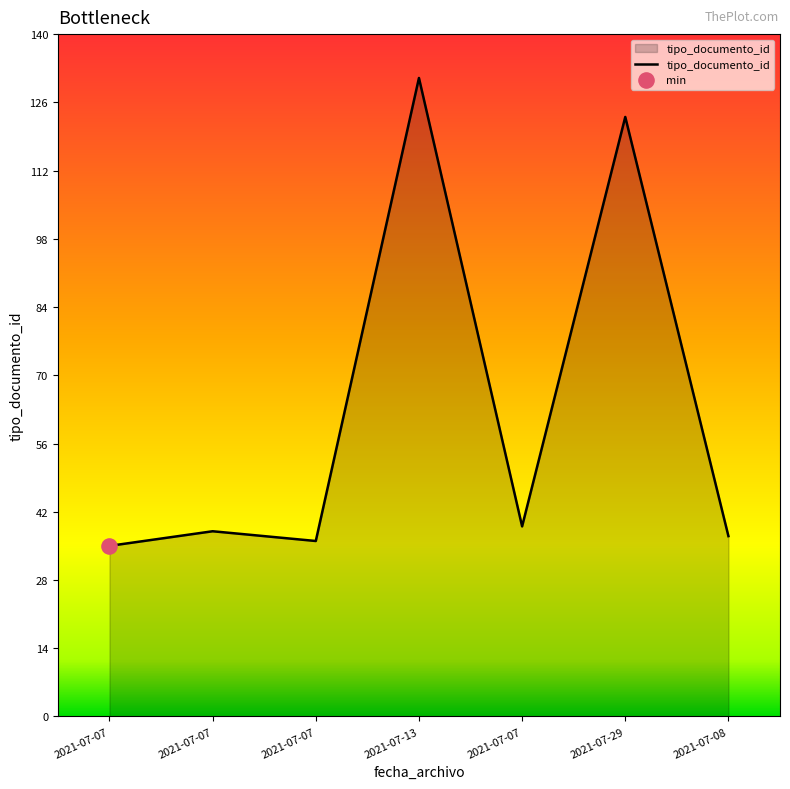

Approximately how many times larger is the value at 2021-07-29 compared to 2021-07-13?

0.9